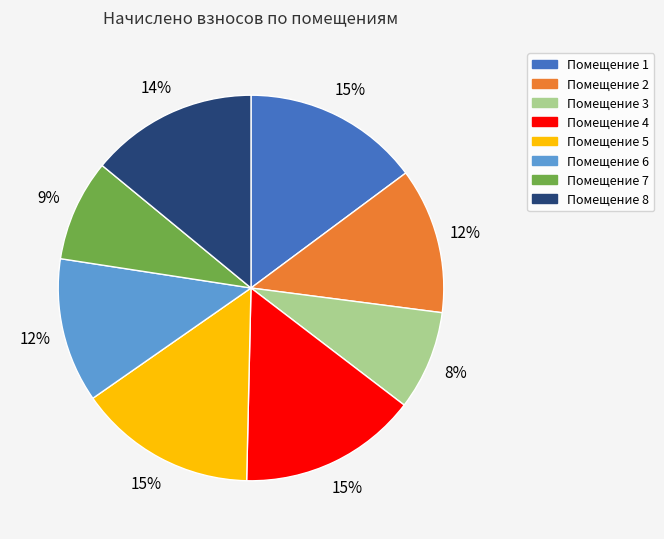

To the nearest percent, what is the average slice percentage?

12%